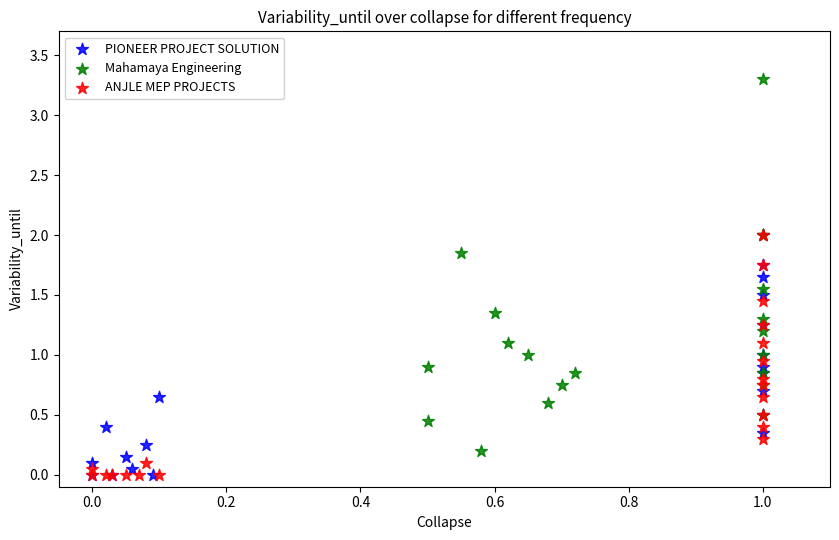

What are all the series names shown in the legend?

PIONEER PROJECT SOLUTION, Mahamaya Engineering, ANJLE MEP PROJECTS